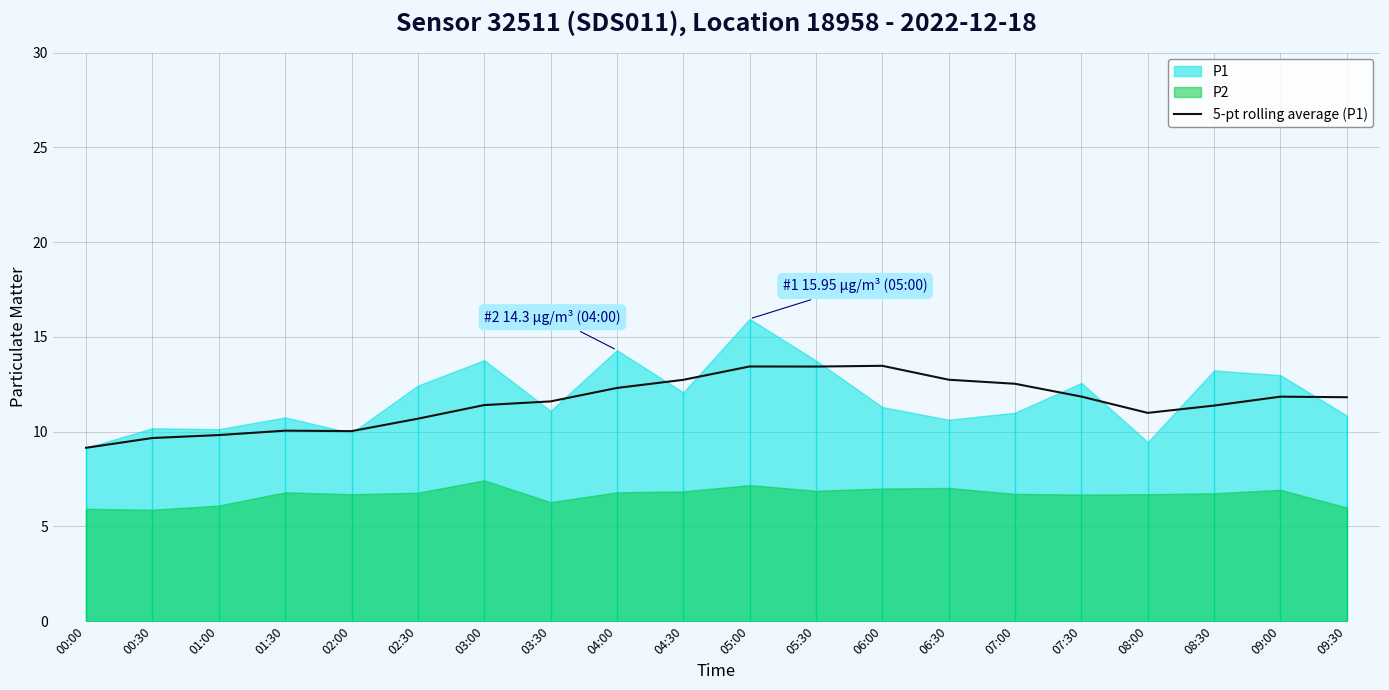

Does the chart have visible grid lines?

Yes